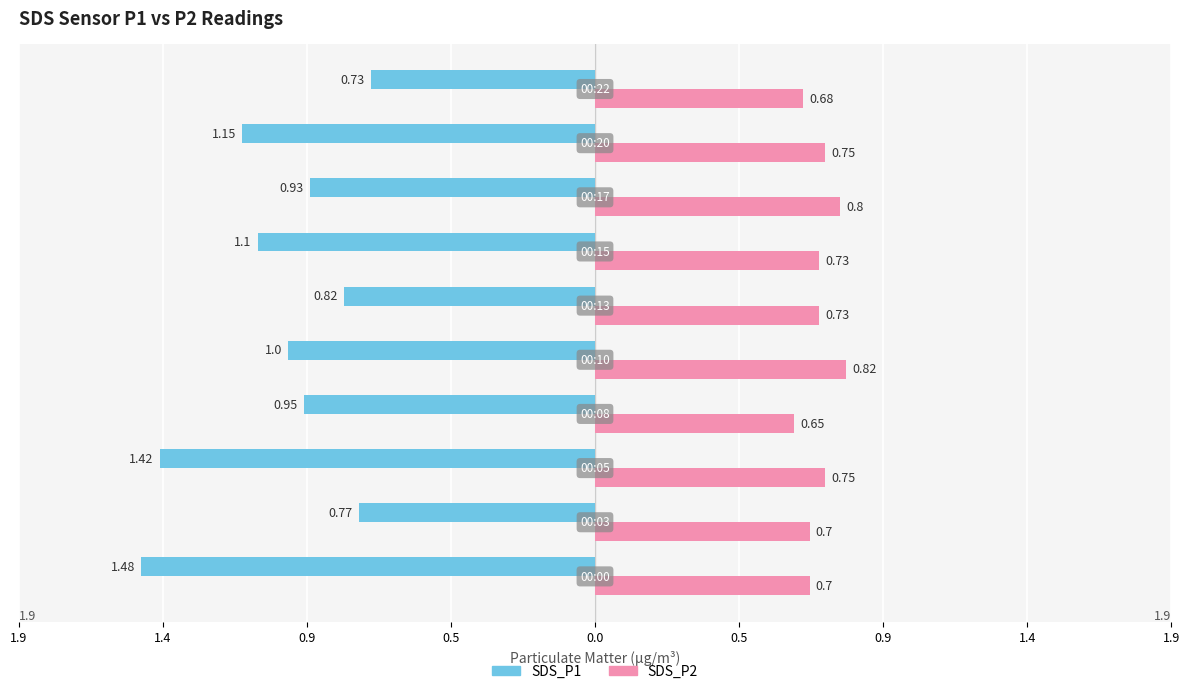

What are all the series names shown in the legend?

SDS_P1, SDS_P2